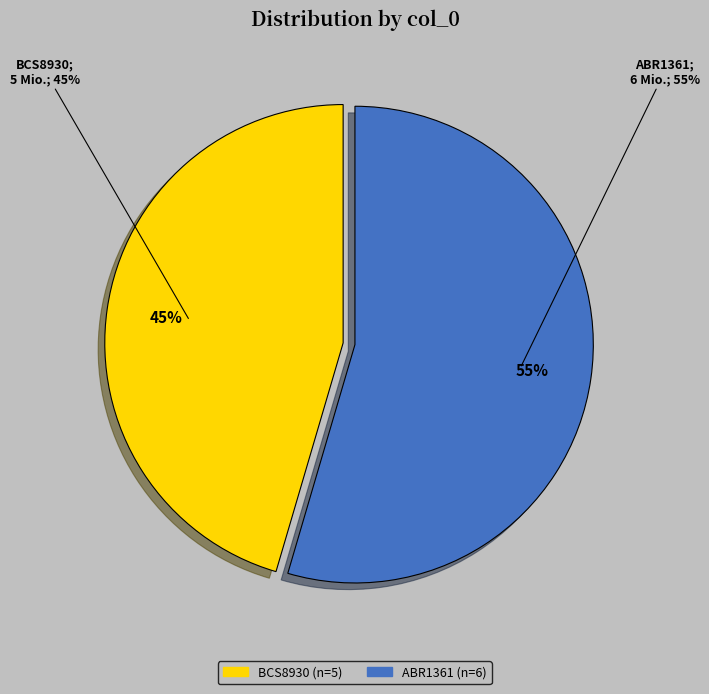

Between BCS8930 and ABR1361, which is larger?

ABR1361